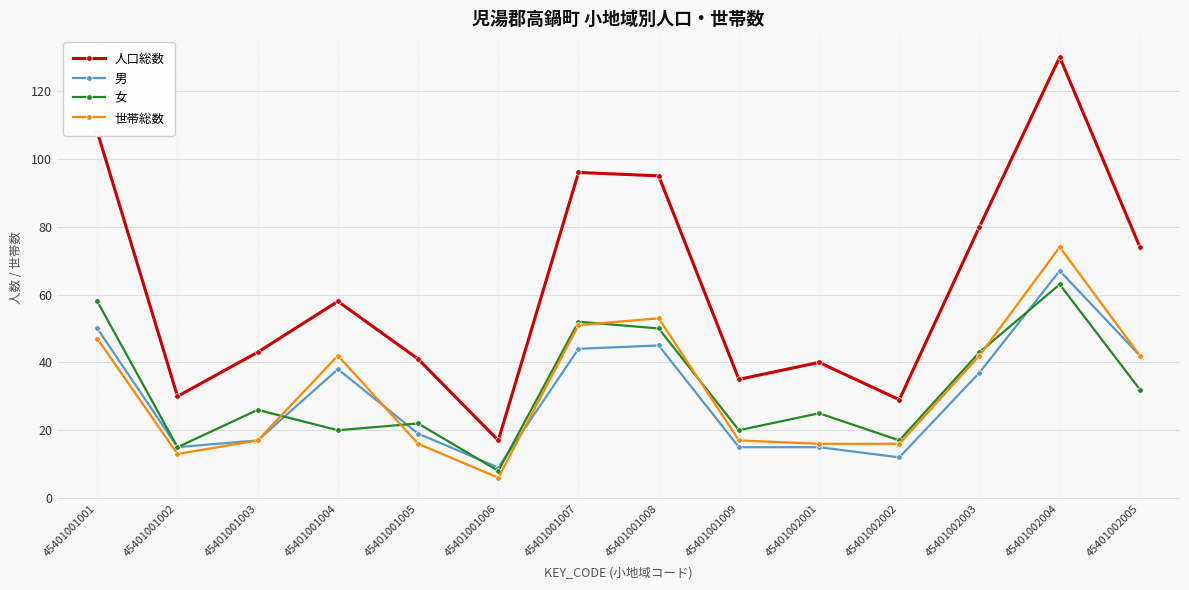

At which category is the sum across all series the highest?

45401002004